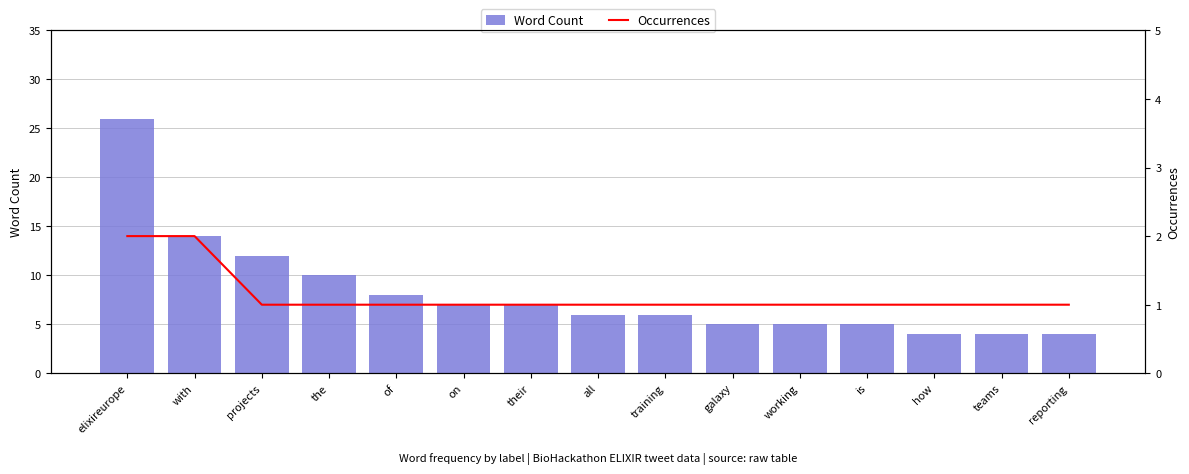

Reading left to right, transcribe all the data shown in this chart.

Word Count: 26	14	12	10	8	7	7	6	6	5	5	5	4	4	4
Occurrences: 2	2	1	1	1	1	1	1	1	1	1	1	1	1	1